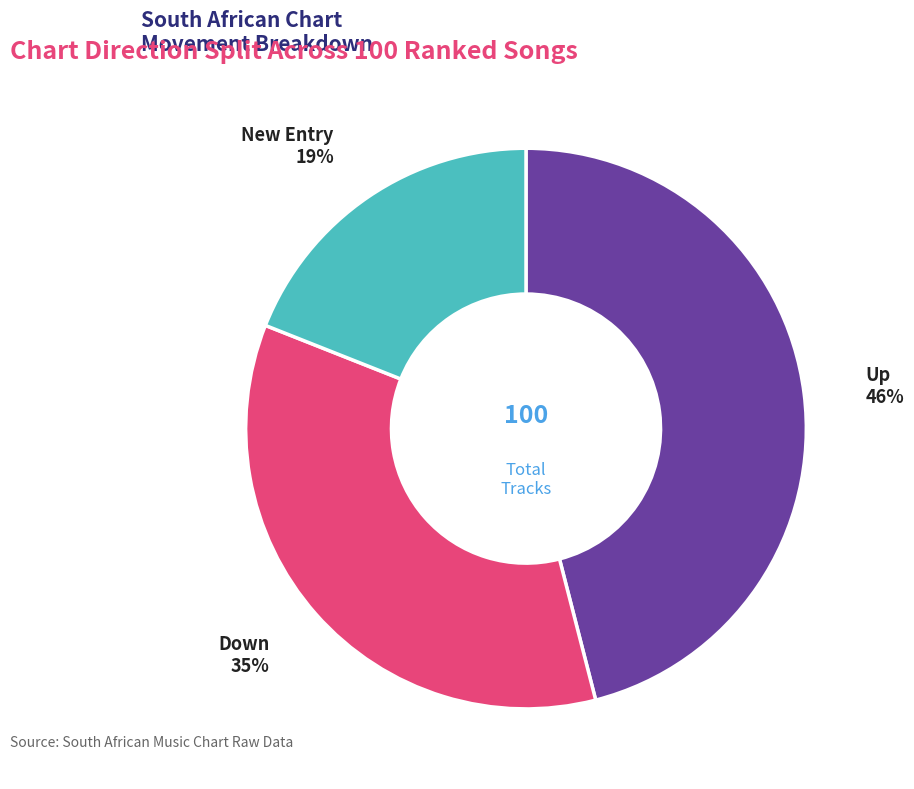

Is there a majority slice in this chart?

No